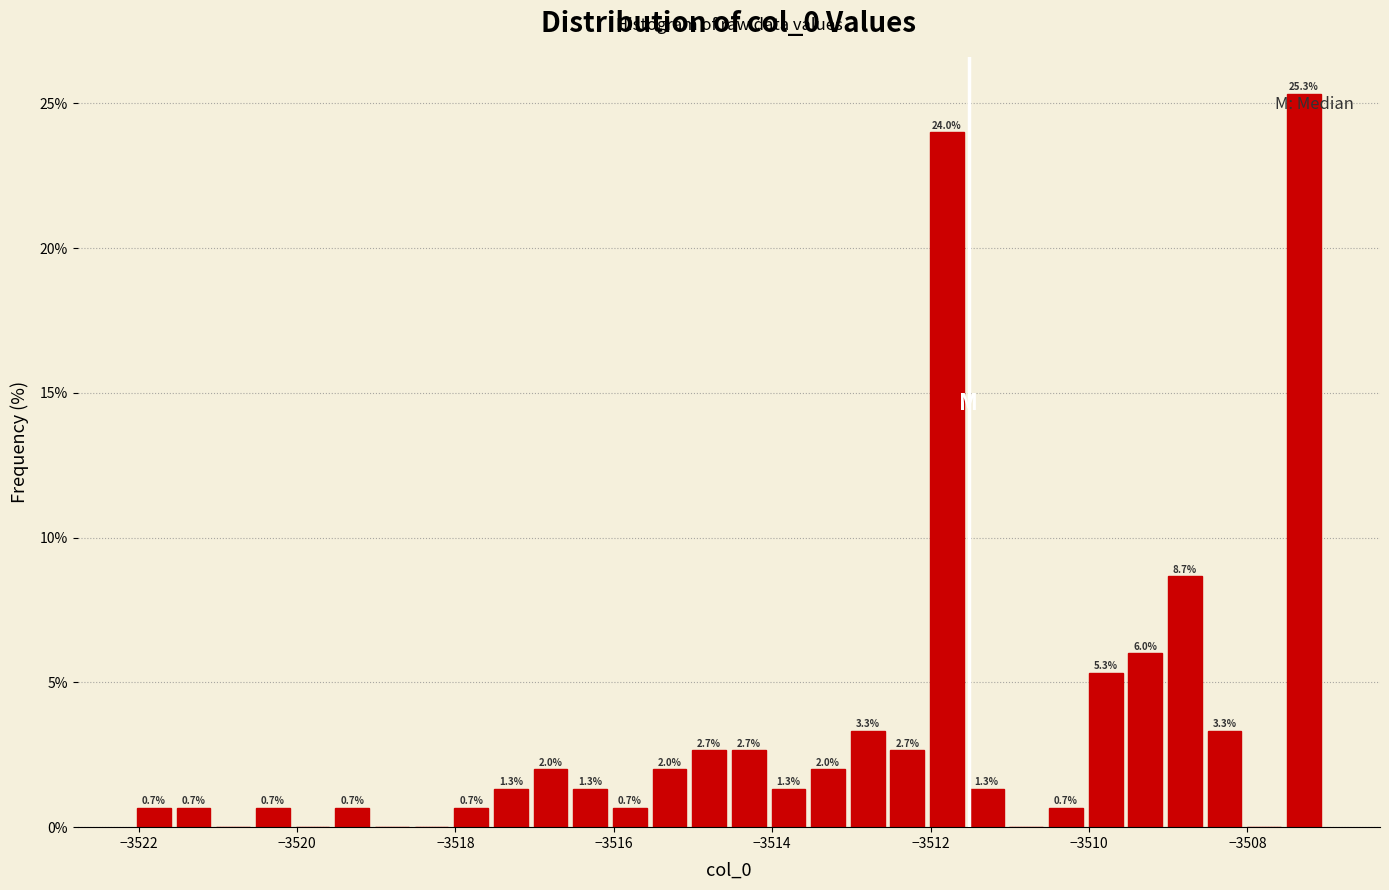

Read against the x-axis, roughly where is the centre of the tallest bar?

-3507.2